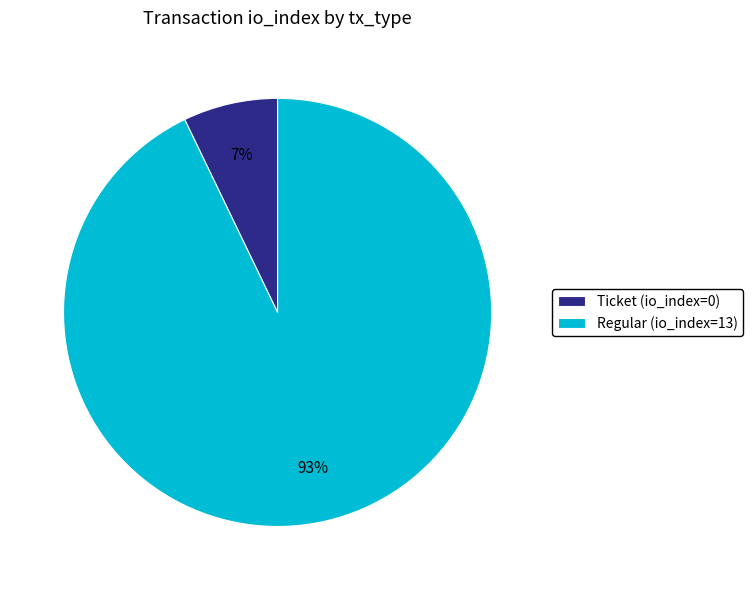

Which slice is the smallest?

Ticket (io_index=0)